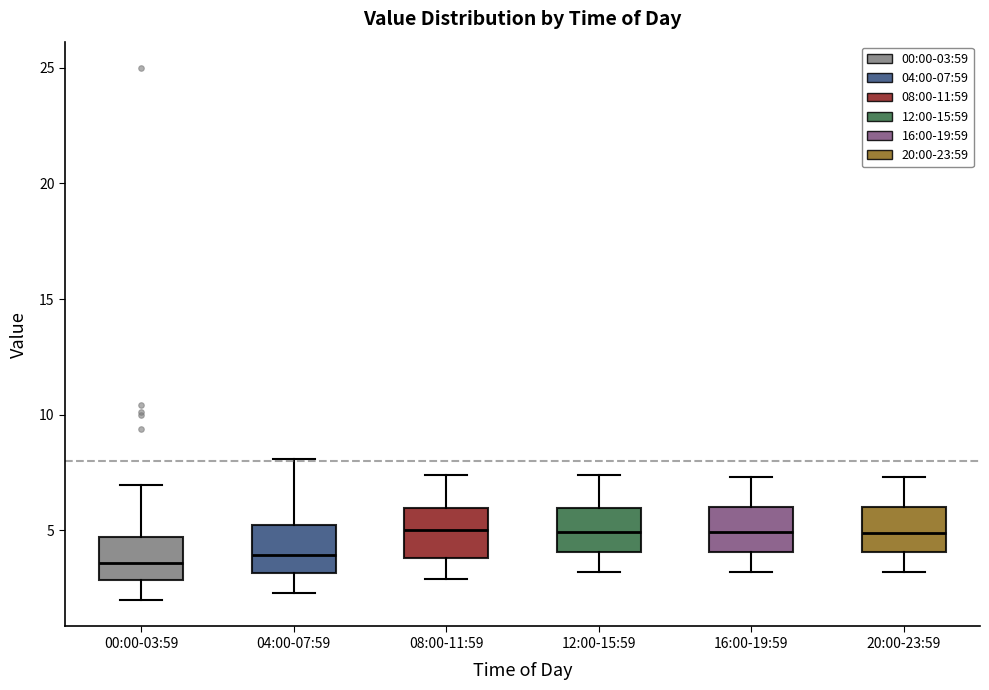

Reading left to right, transcribe this box plot: for each box, give where its median line is, the range the box spans, and where its two whiskers end, as read against the y-axis. The values are not printed on the chart, so give them approximately, as read against the axis.

00:00-03:59: median 3.5, box 3.0 to 4.5, whiskers 2.0 to 7.0
04:00-07:59: median 4.0, box 3.0 to 5.5, whiskers 2.5 to 8.0
08:00-11:59: median 5.0, box 4.0 to 6.0, whiskers 3.0 to 7.5
12:00-15:59: median 5.0, box 4.0 to 6.0, whiskers 3.0 to 7.5
16:00-19:59: median 5.0, box 4.0 to 6.0, whiskers 3.0 to 7.5
20:00-23:59: median 5.0, box 4.0 to 6.0, whiskers 3.0 to 7.5